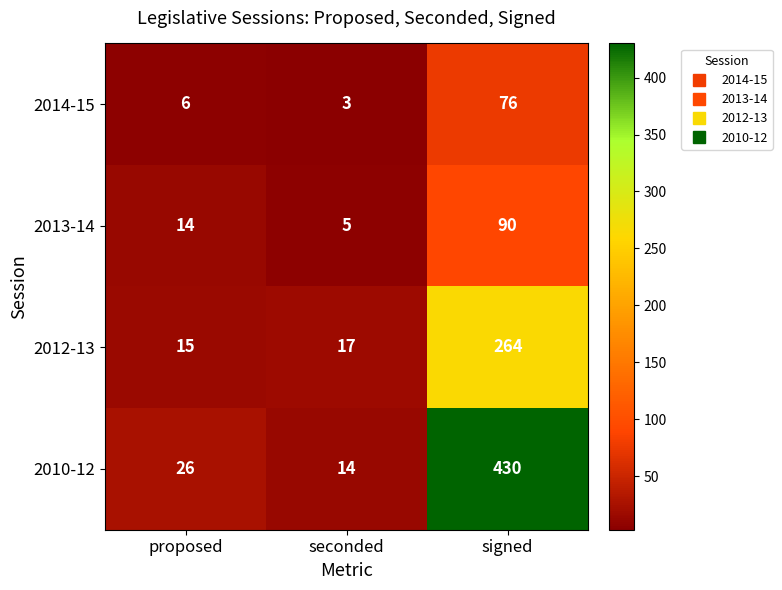

What is the total value across all series at proposed?

61